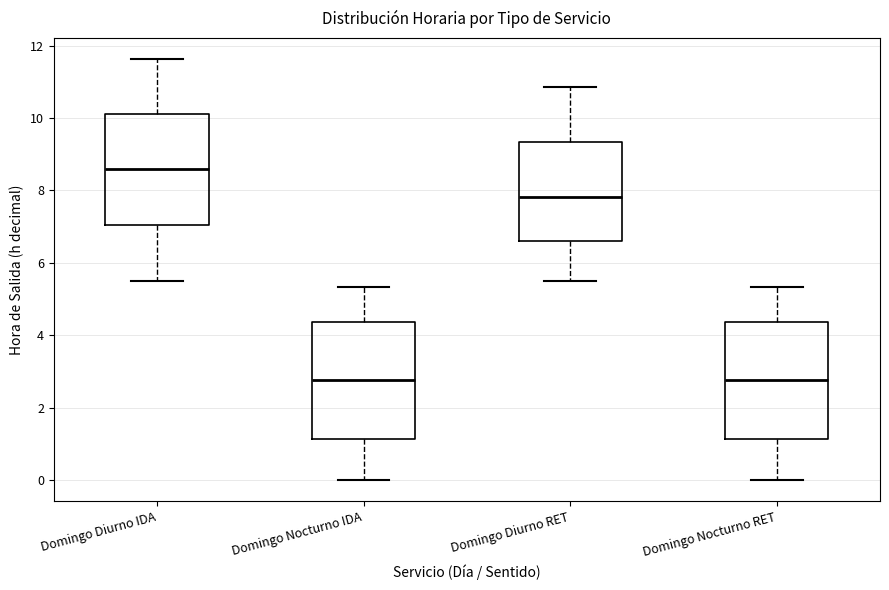

Reading left to right, transcribe this box plot: for each box, give where its median line is, the range the box spans, and where its two whiskers end, as read against the y-axis. The values are not printed on the chart, so give them approximately, as read against the axis.

Domingo Diurno IDA: median 8.6, box 7.0 to 10.2, whiskers 5.6 to 11.6
Domingo Nocturno IDA: median 2.8, box 1.2 to 4.4, whiskers 0.0 to 5.4
Domingo Diurno RET: median 7.8, box 6.6 to 9.4, whiskers 5.6 to 10.8
Domingo Nocturno RET: median 2.8, box 1.2 to 4.4, whiskers 0.0 to 5.4